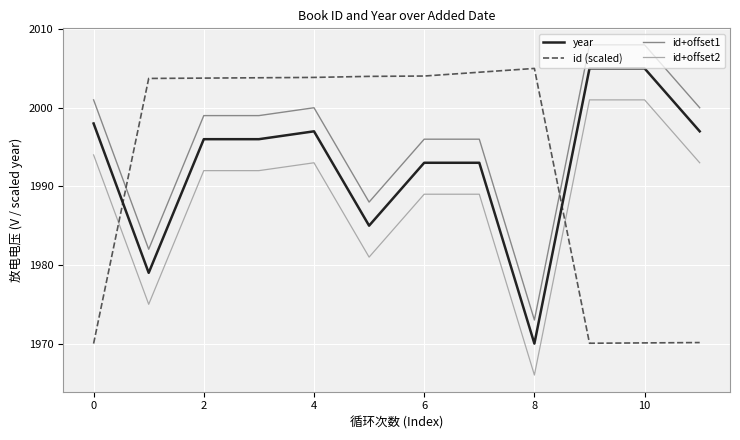

What is the minimum value shown in the chart?

1966.0